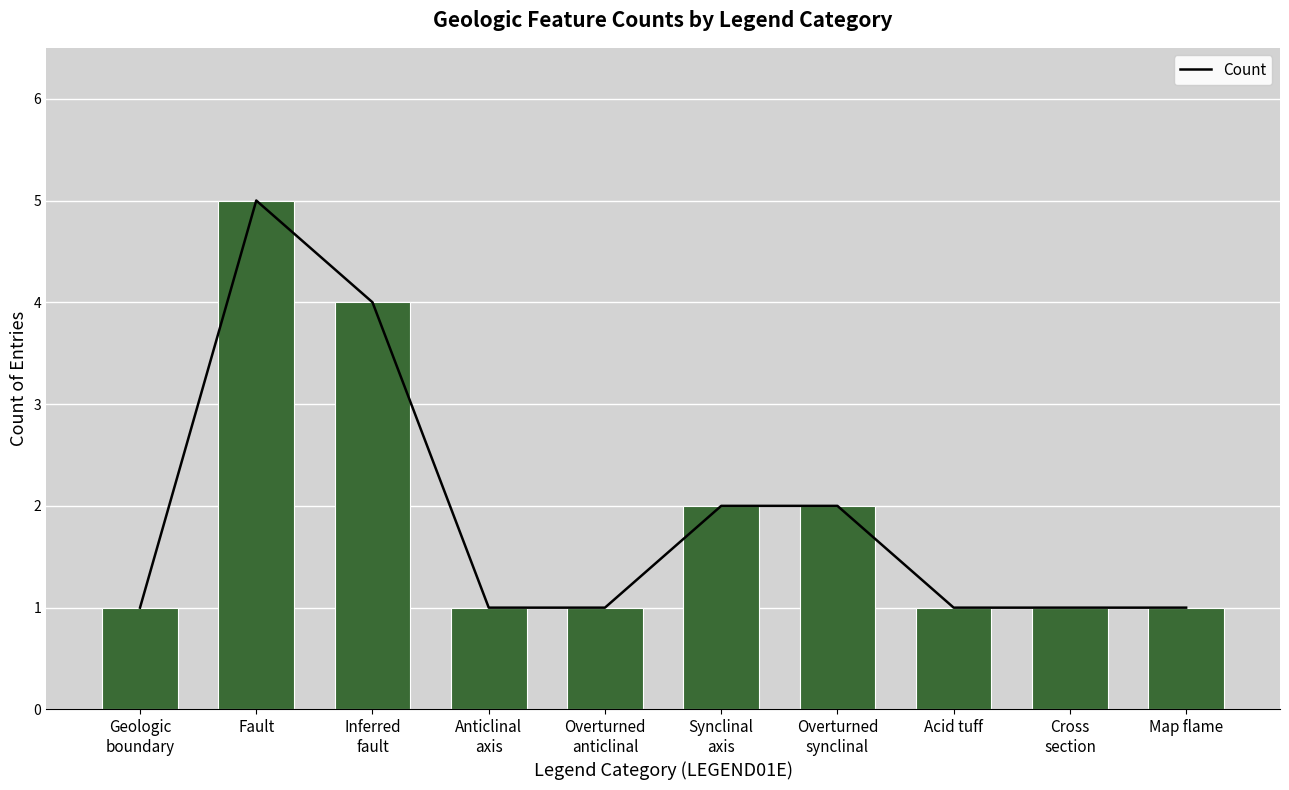

What is the change in value from Anticlinal
axis to Overturned
synclinal?

+1